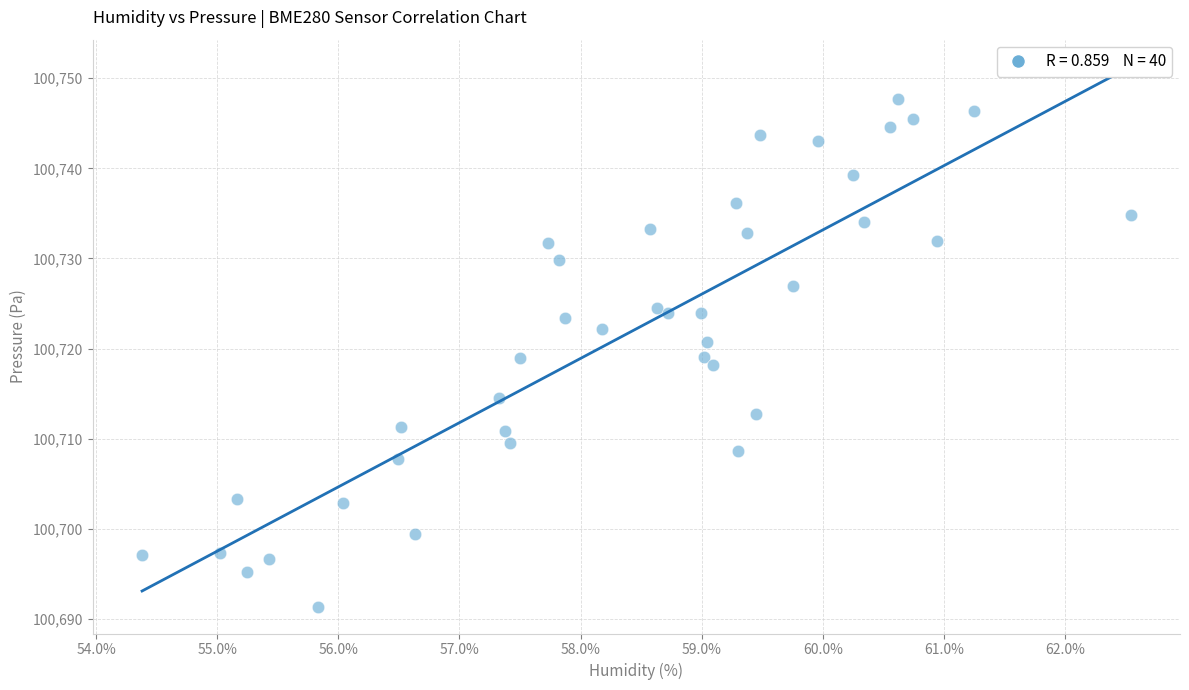

What is the range of Y values (max minus min)?

56.3